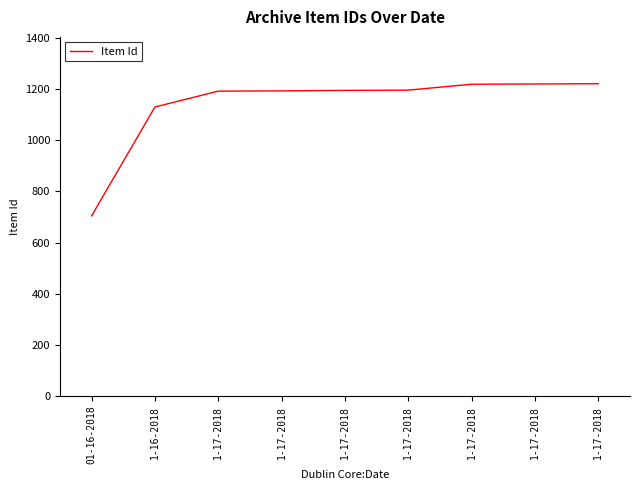

The chart shows a value of 1811 at 1-17-2018. True or false?

False